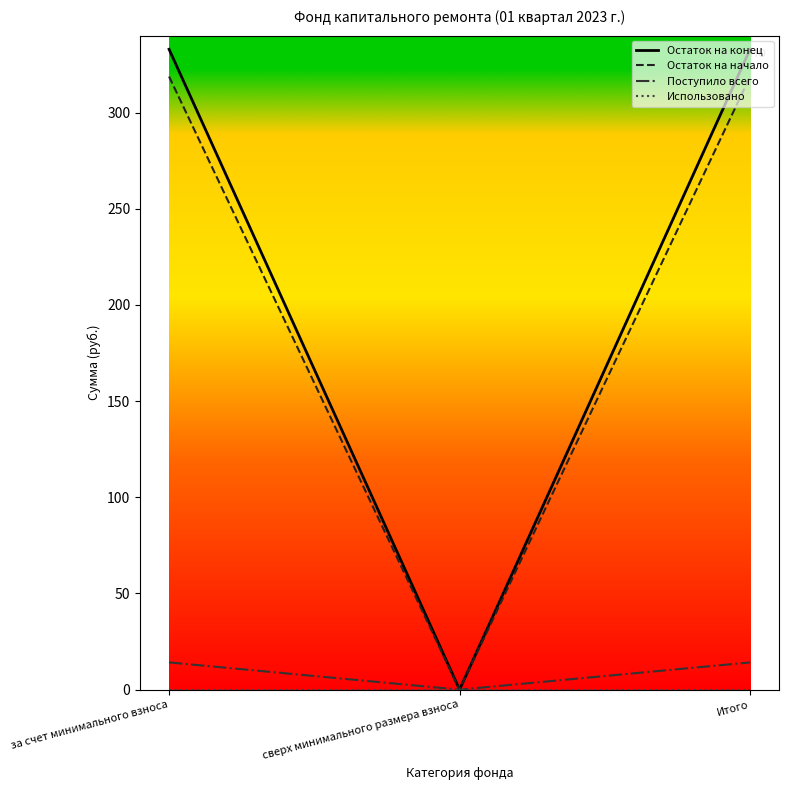

What is the total value across all series at за счет минимального взноса?

665.8